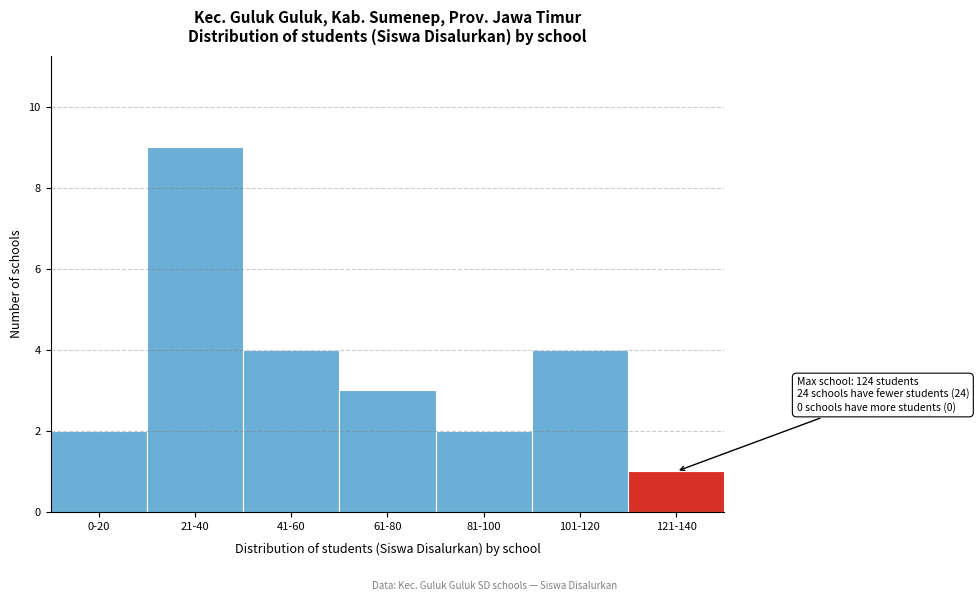

Reading right to left, extract all data points from this chart.

121-140=1	101-120=4	81-100=2	61-80=3	41-60=4	21-40=9	0-20=2